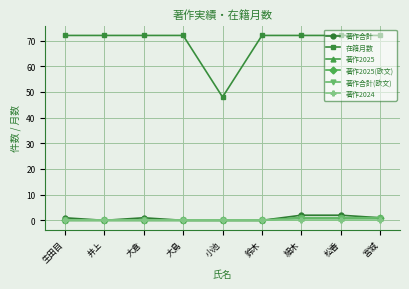

At how many categories does at least one series exceed 15?

9